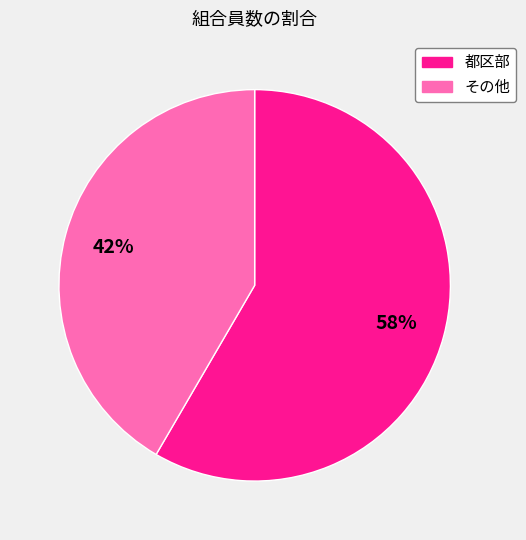

Is there a majority slice in this chart?

Yes